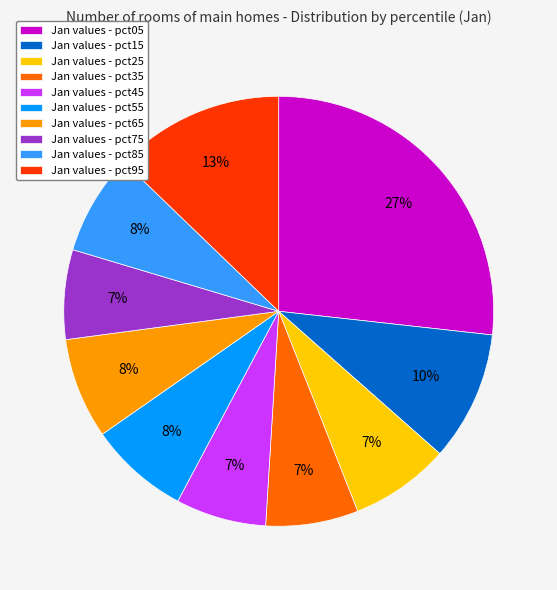

To the nearest percent, what percentage of the pie is Jan values - pct75?

7%